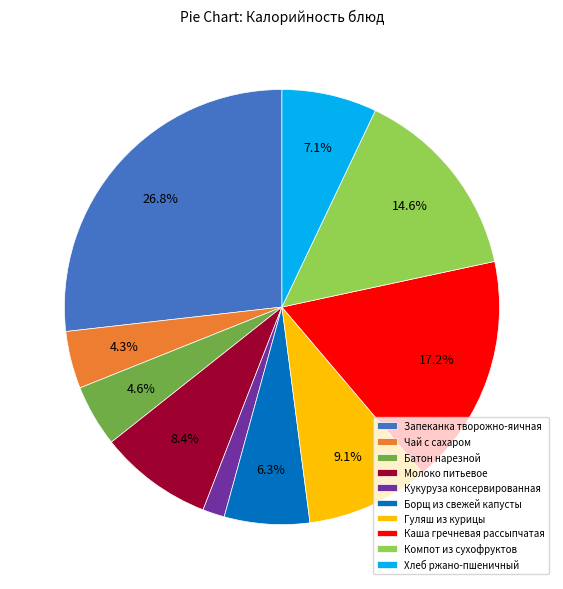

Is there a majority slice in this chart?

No